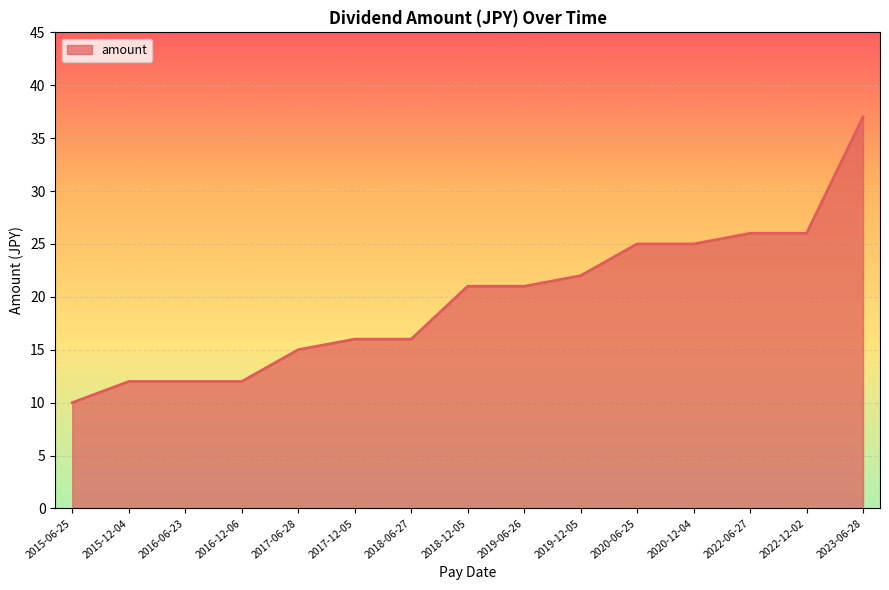

What is the change in value from 2015-06-25 to 2015-12-04?

+2